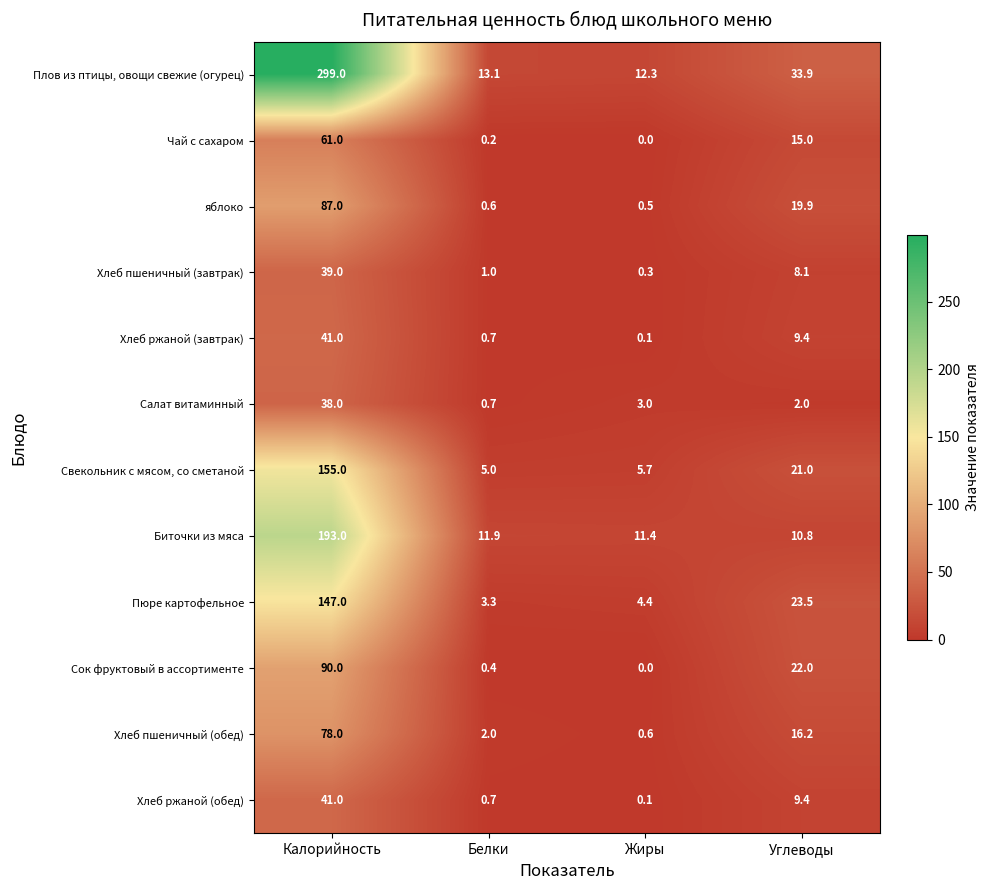

Between Калорийность and Жиры, which series saw the biggest shift?

Плов из птицы, овощи свежие (огурец)